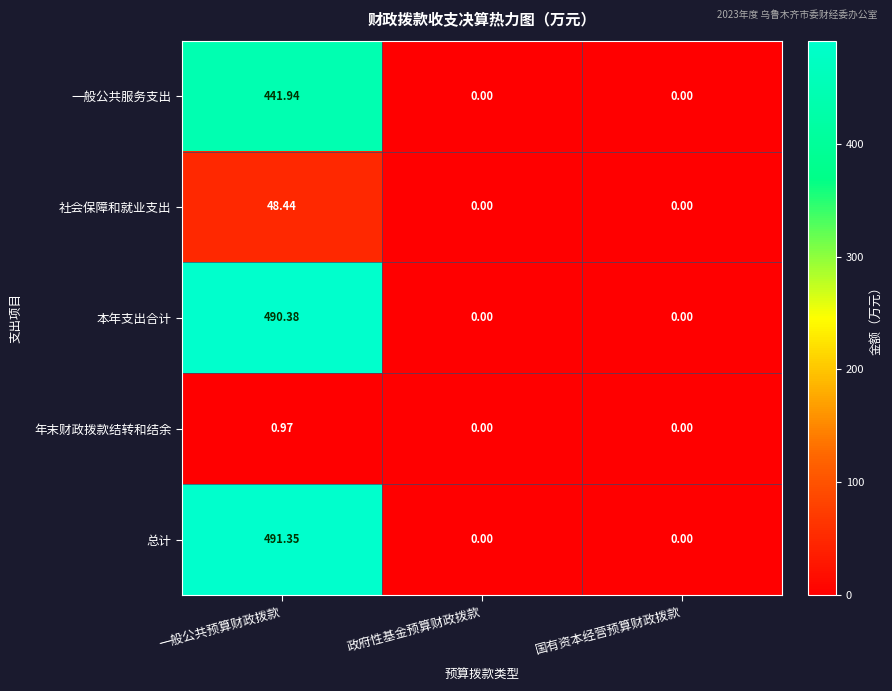

At how many categories does at least one series exceed 206?

1